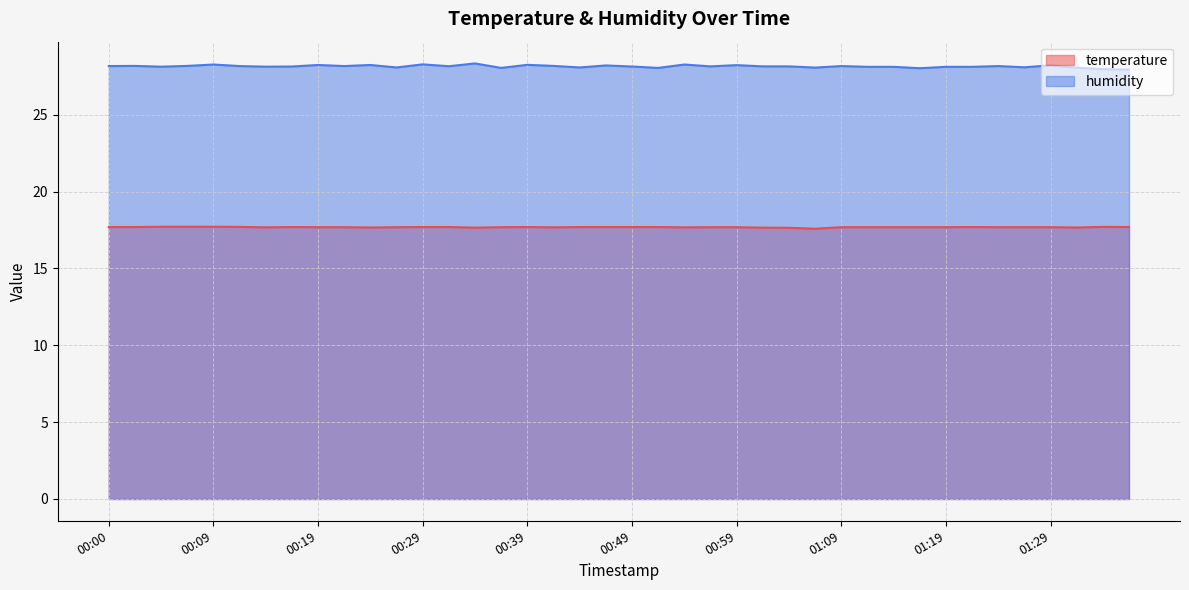

What are all the series names shown in the legend?

temperature, humidity